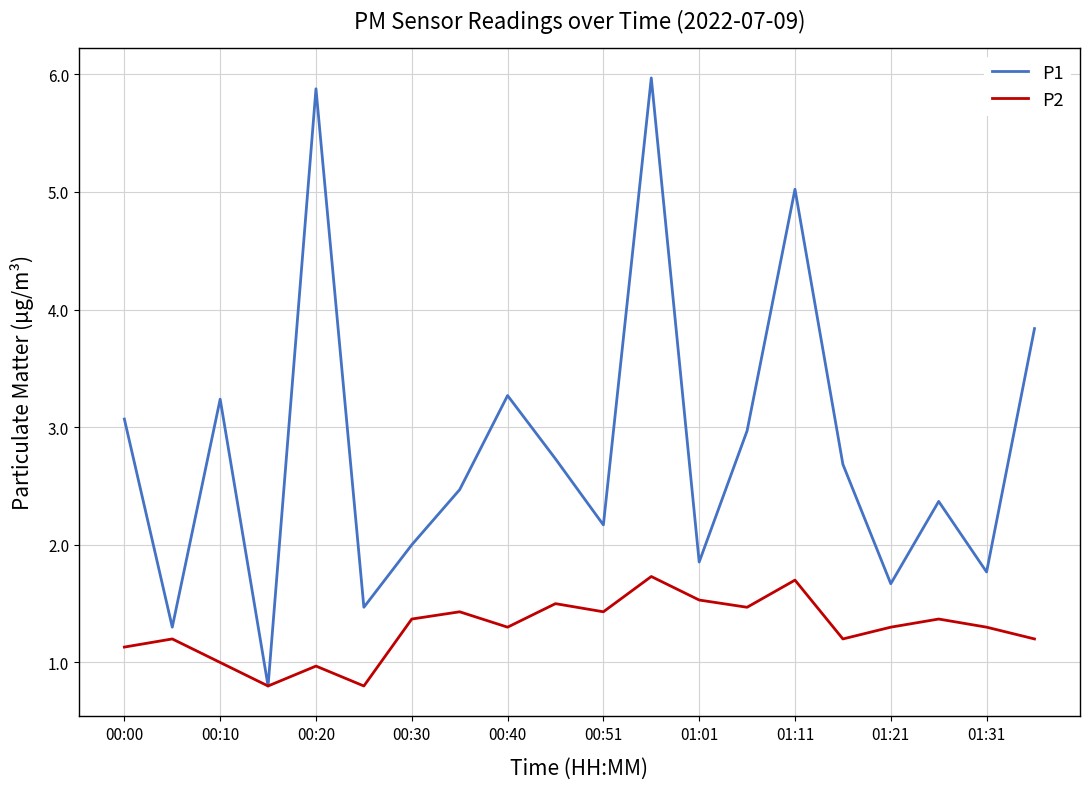

Rank the series by their maximum value, from lowest to highest.

P2, P1